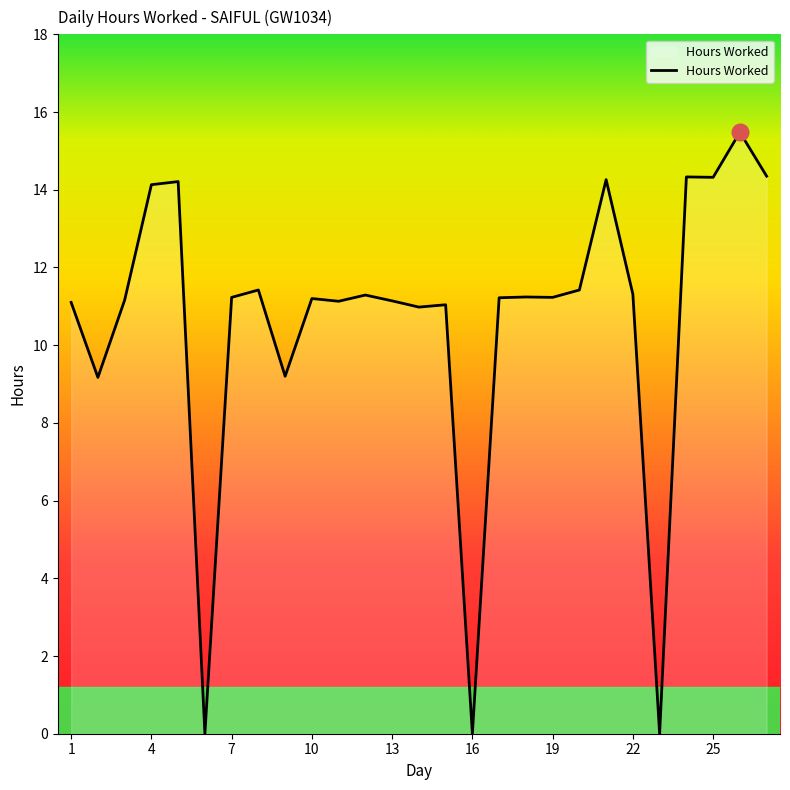

What is the greatest value displayed?

15.5